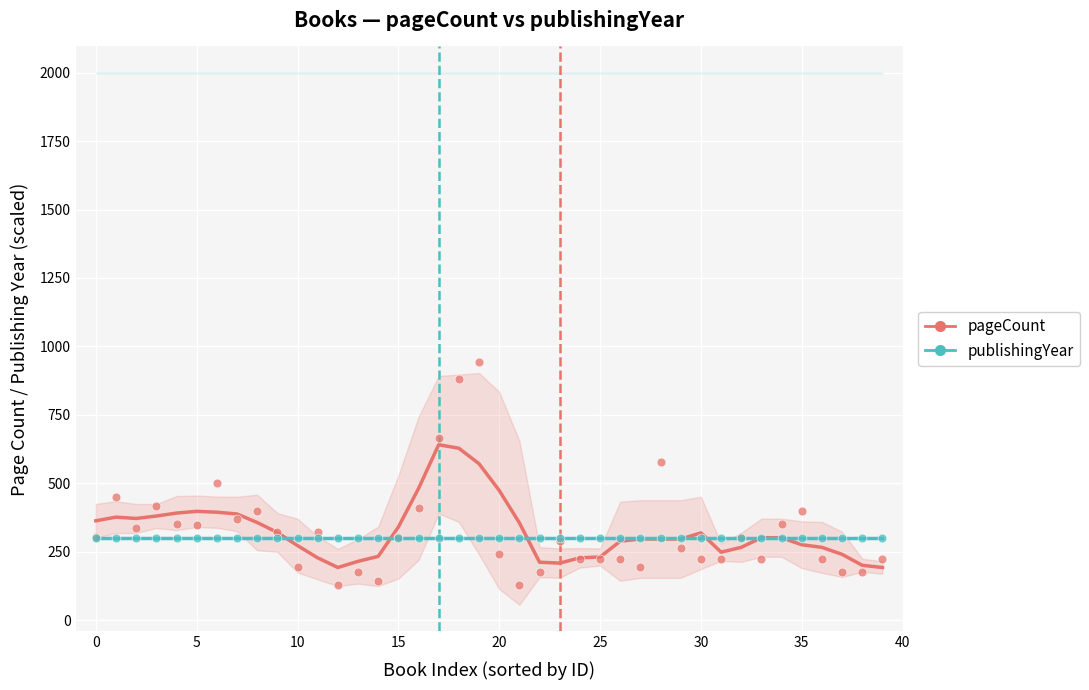

Which series reaches the minimum Y coordinate?

pageCount